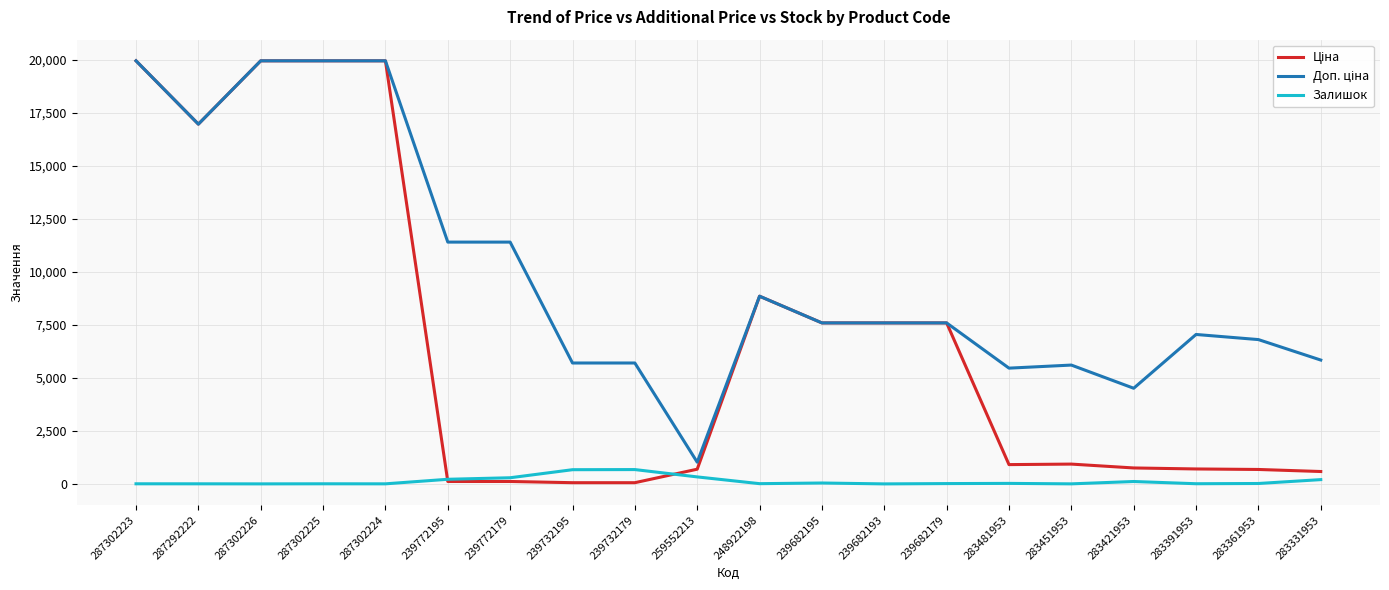

What is the difference between the highest and lowest values at 239682193?

7596.5